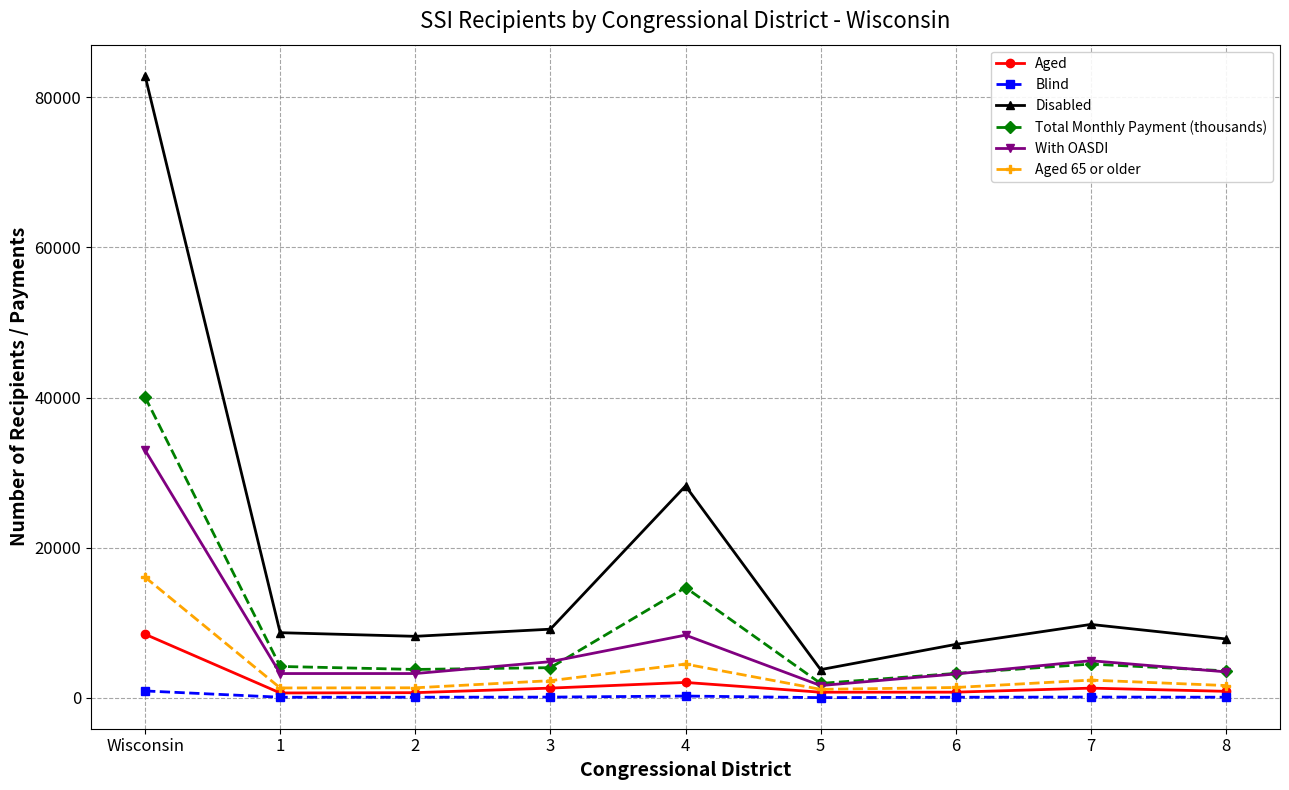

At how many categories does at least one series exceed 55931?

1